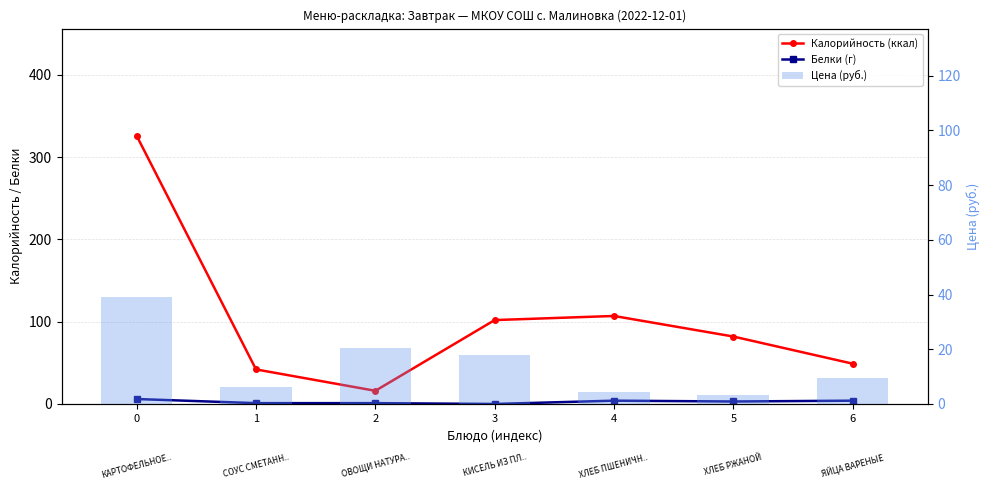

Which series has the widest spread of values?

Калорийность (ккал)